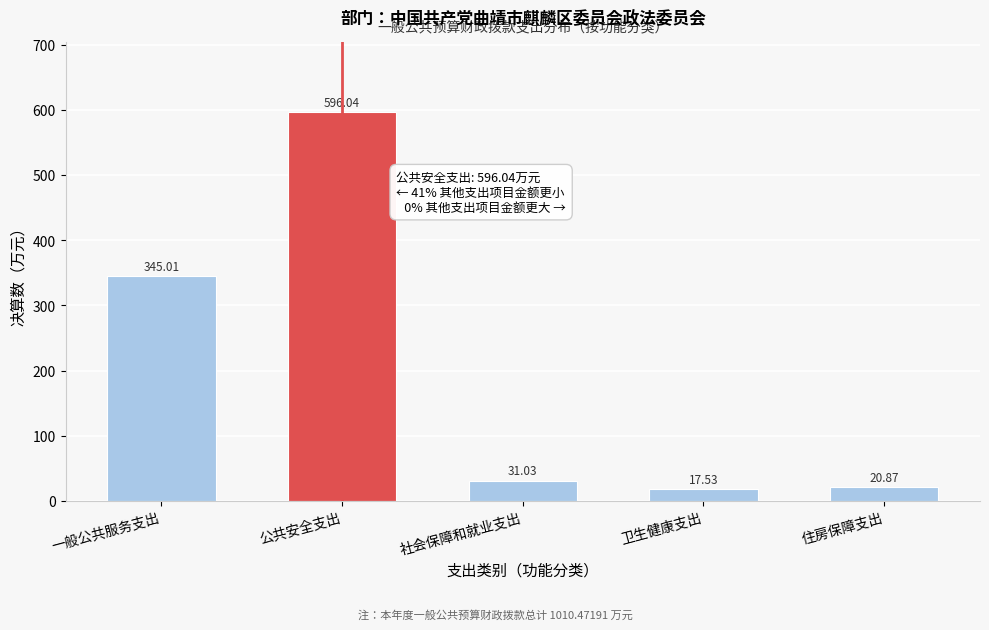

What is the label of the 3rd bar from the right?

社会保障和就业支出